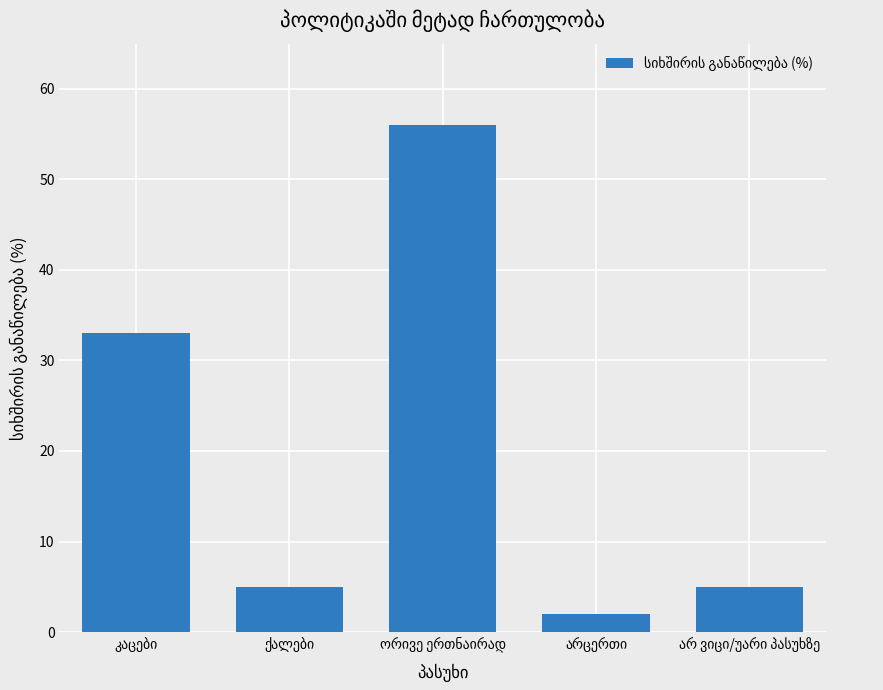

What is the value of the 4th bar from the left?

2